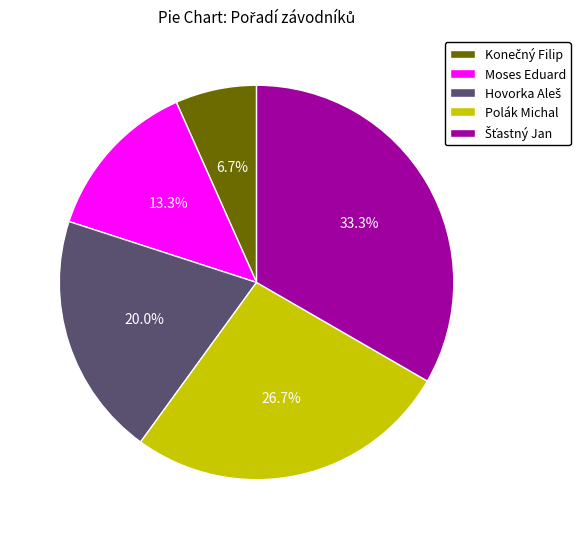

Which has a higher value, Moses Eduard or Polák Michal?

Polák Michal